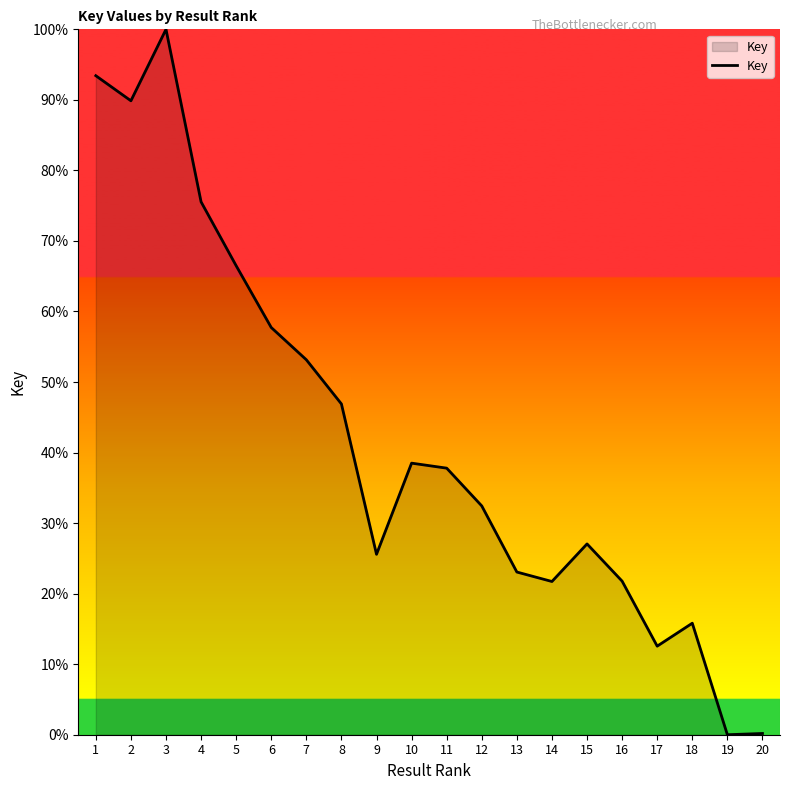

What is the difference between the values at 6 and 14?

36.0